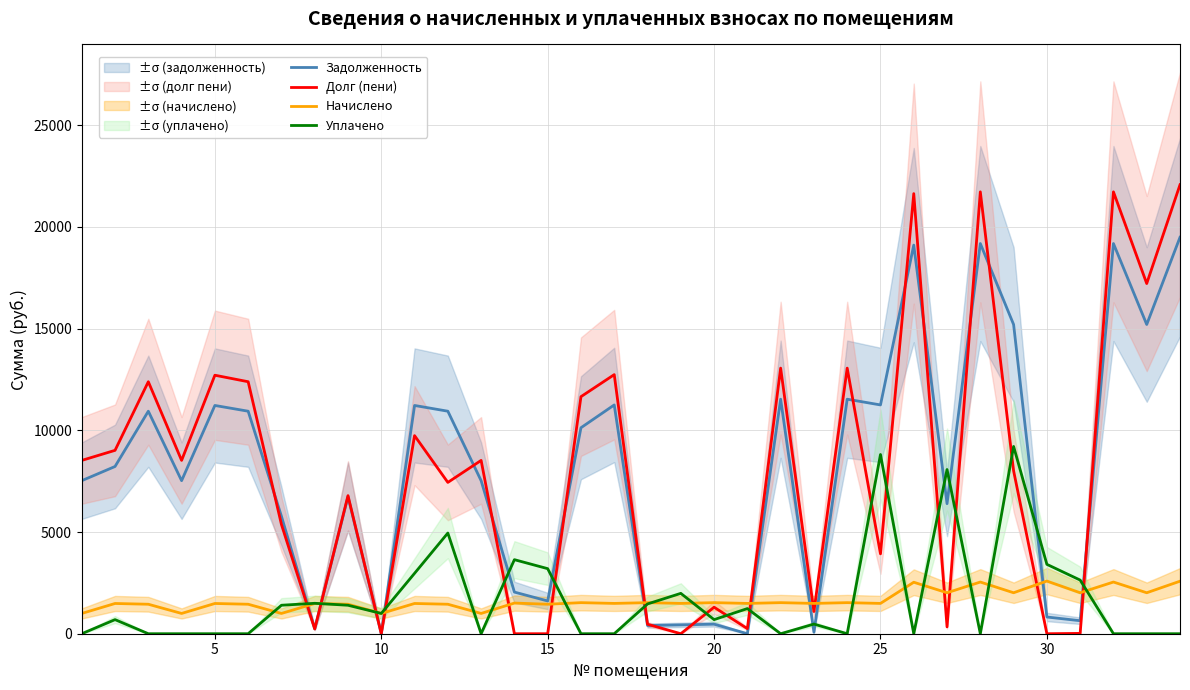

What is the maximum value for Долг (пени)?

22073.2